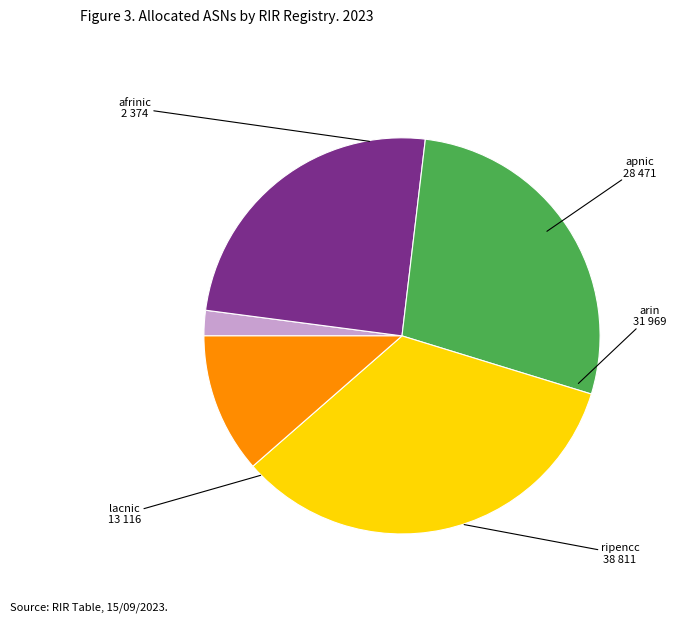

Is there a majority slice in this chart?

No